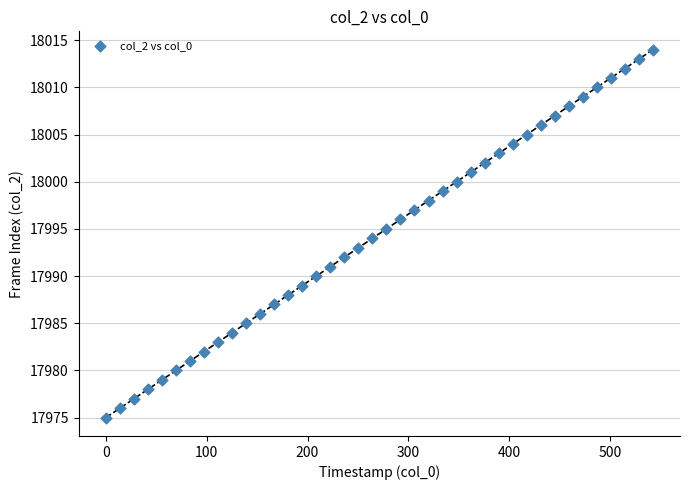

What is the range of Y values (max minus min)?

39